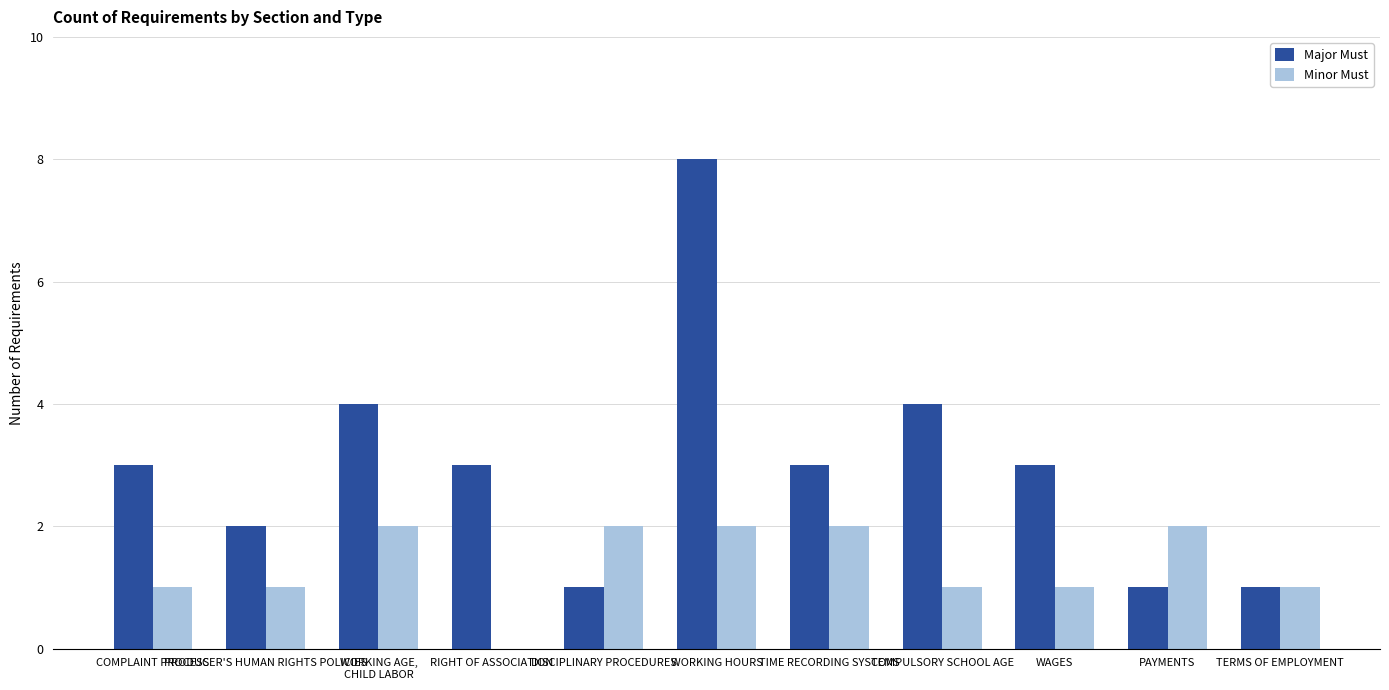

Reading left to right, transcribe all the data shown in this chart.

Major Must: COMPLAINT PROCESS=3	PRODUCER'S HUMAN RIGHTS POLICIES=2	WORKING AGE,
CHILD LABOR=4	RIGHT OF ASSOCIATION=3	DISCIPLINARY PROCEDURES=1	WORKING HOURS=8	TIME RECORDING SYSTEMS=3	COMPULSORY SCHOOL AGE=4	WAGES=3	PAYMENTS=1	TERMS OF EMPLOYMENT=1
Minor Must: COMPLAINT PROCESS=1	PRODUCER'S HUMAN RIGHTS POLICIES=1	WORKING AGE,
CHILD LABOR=2	RIGHT OF ASSOCIATION=0	DISCIPLINARY PROCEDURES=2	WORKING HOURS=2	TIME RECORDING SYSTEMS=2	COMPULSORY SCHOOL AGE=1	WAGES=1	PAYMENTS=2	TERMS OF EMPLOYMENT=1